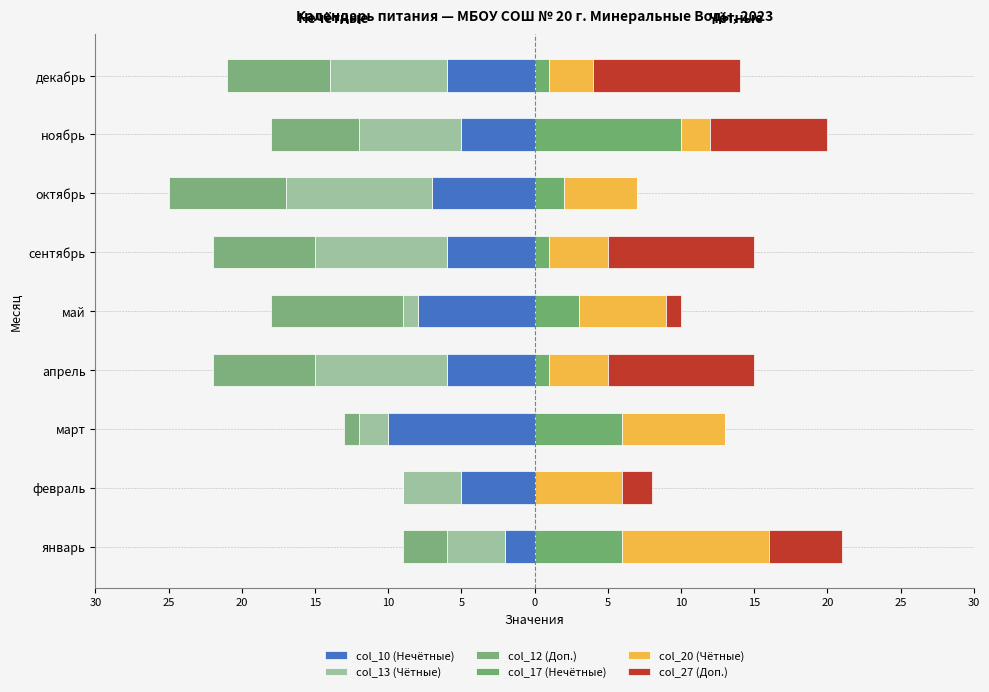

How many bars are there in each group?

6